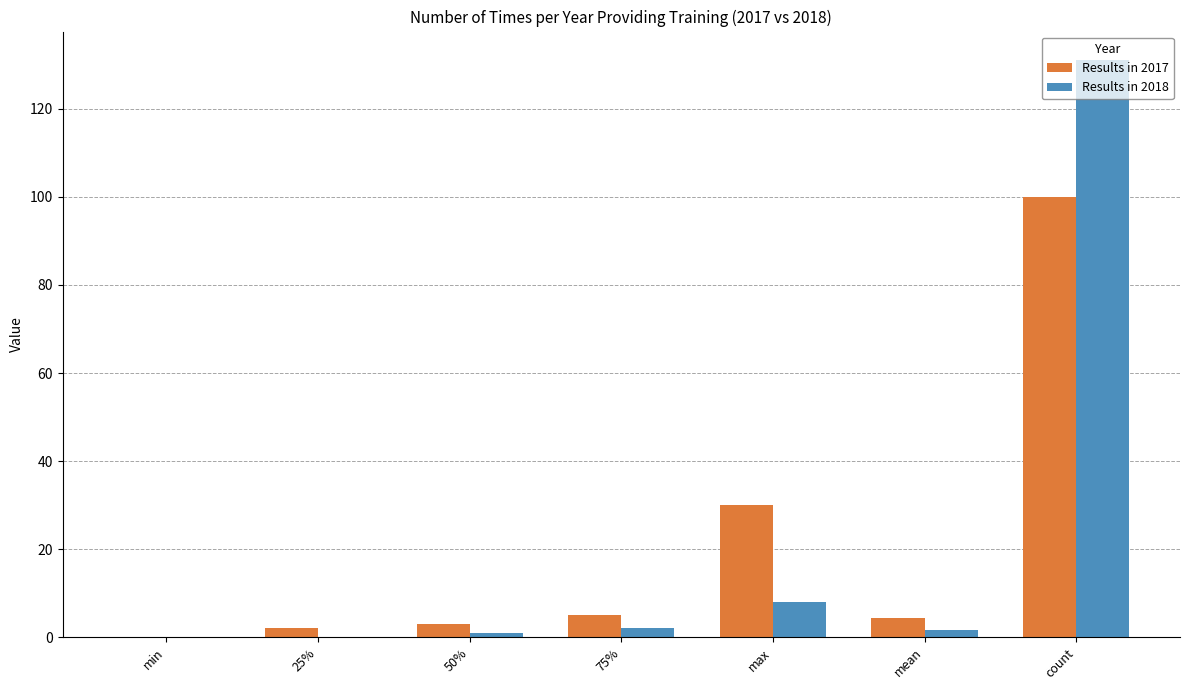

What is the sum of all Results in 2018 values?

143.6